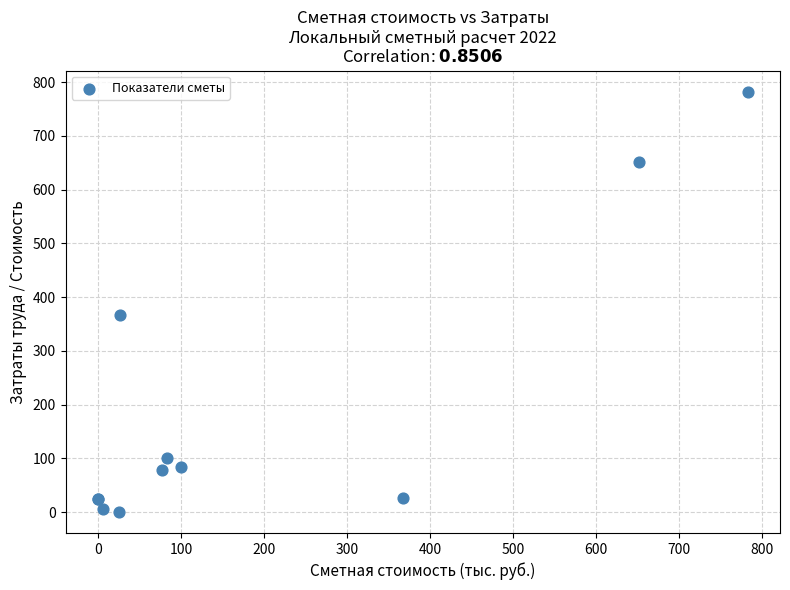

What Y value in the scatter plot is closest to 391?

366.9